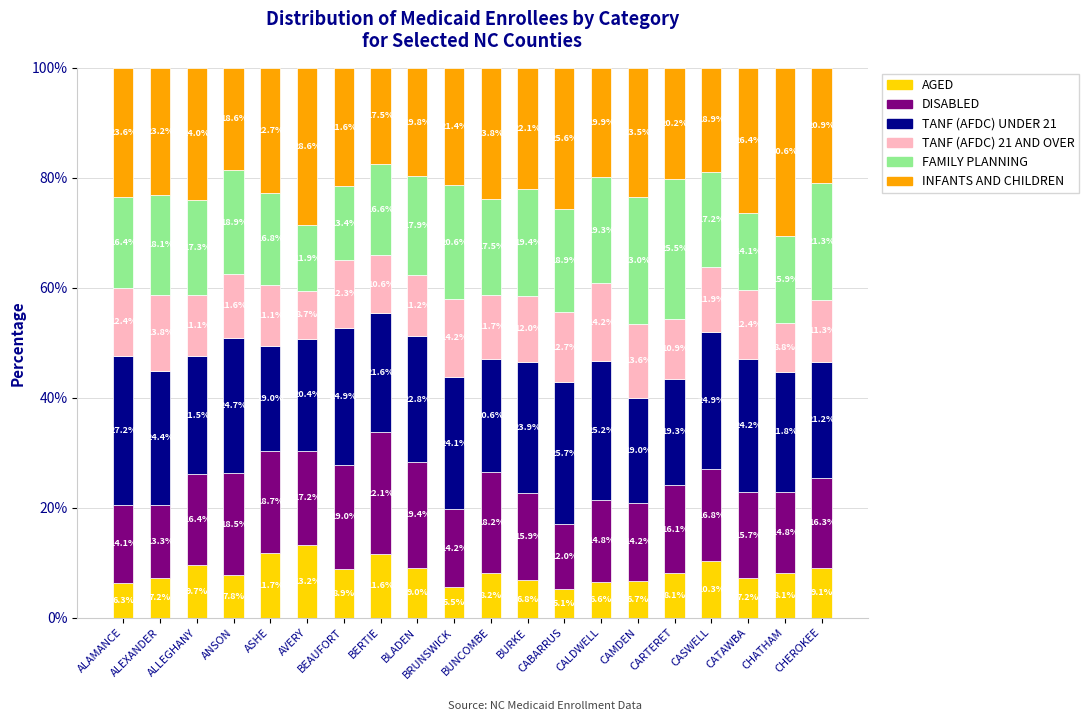

What value does the AGED series have at CHEROKEE?

9.1